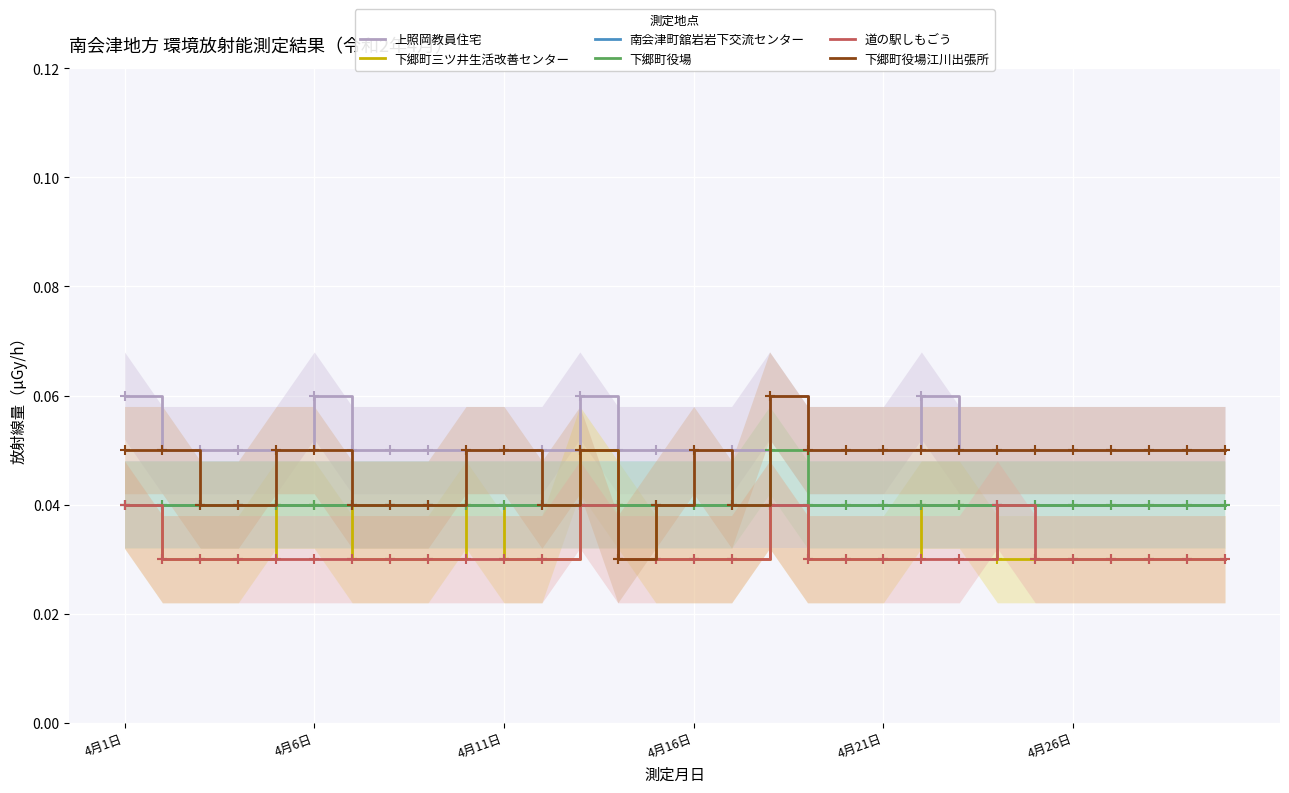

How many distinct data groups are displayed?

6